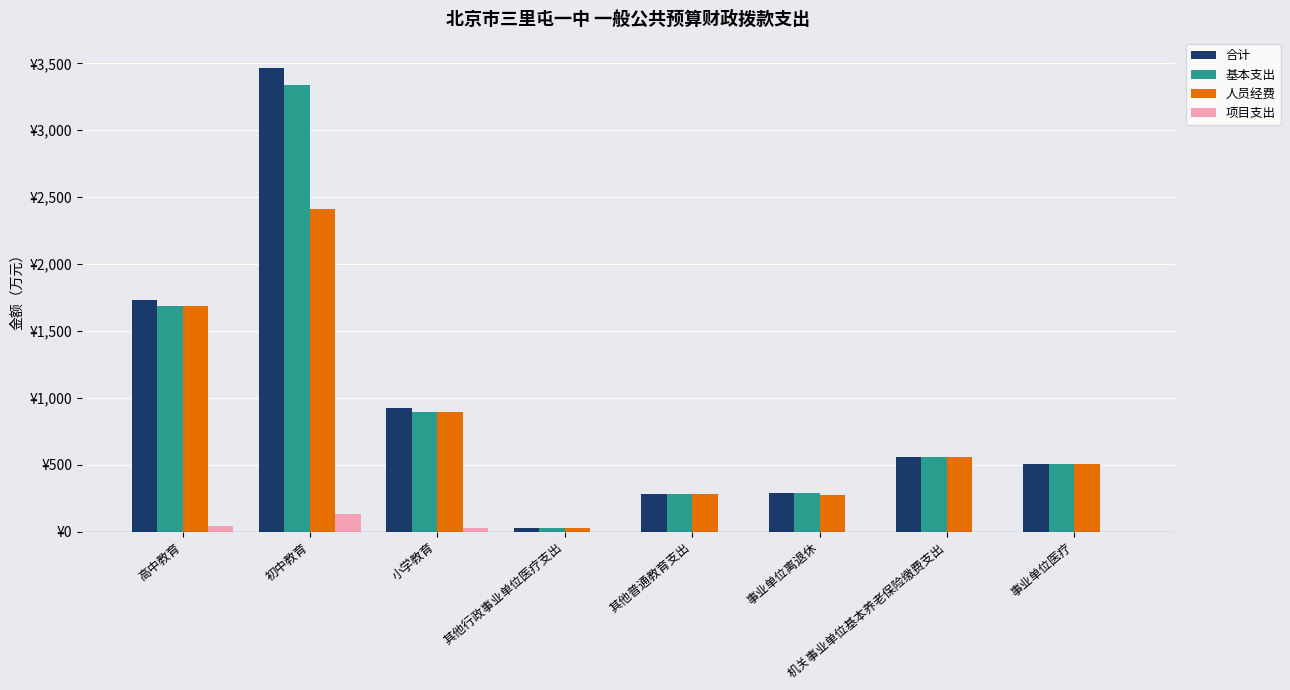

Where is 合计 nearest to the value 1747?

高中教育